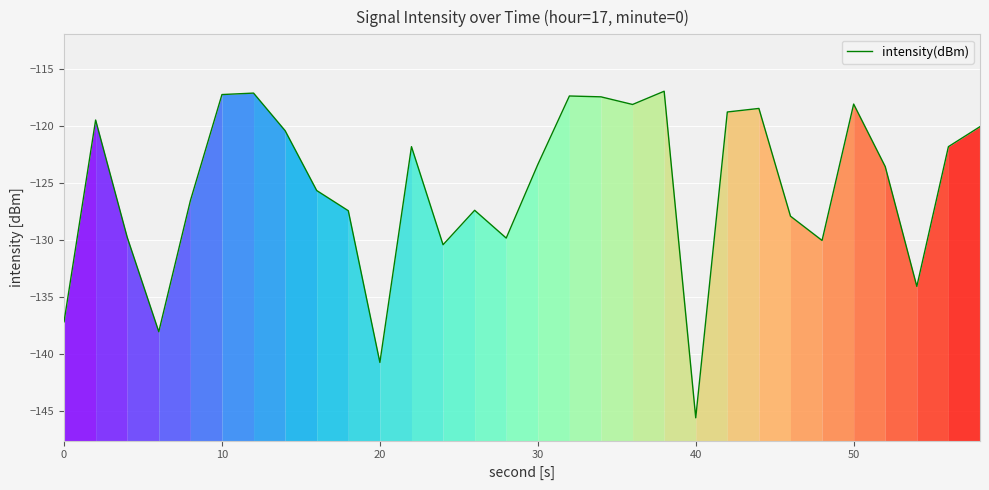

What is the difference between the second highest and minimum values?

28.5